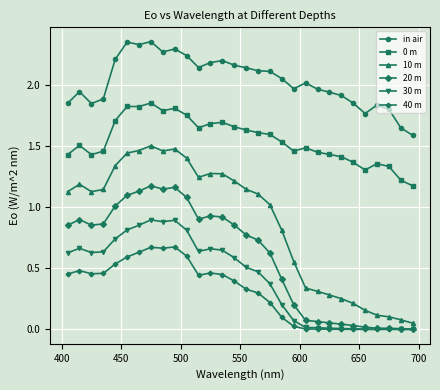

True or false: in air has more than 1 points higher than both neighbors.

True